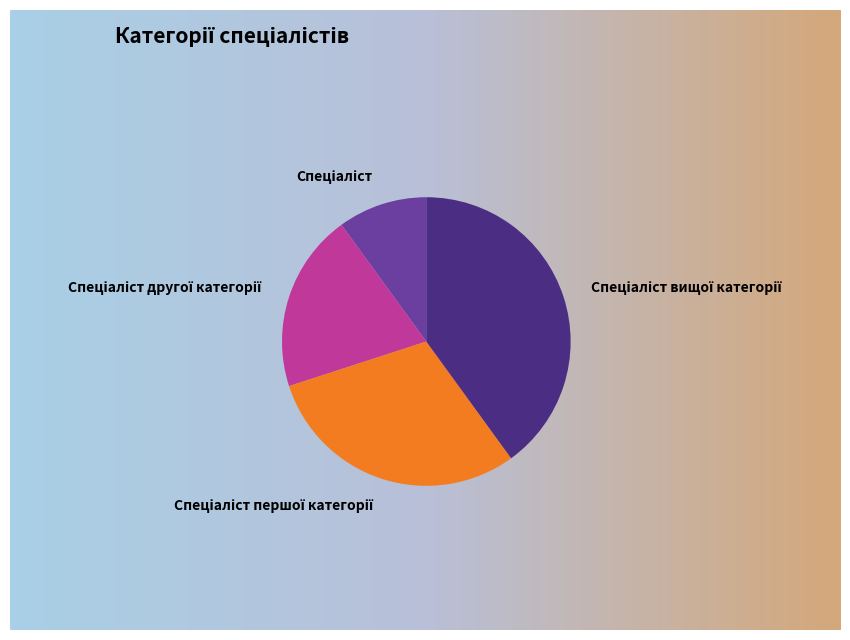

Which category has the biggest portion of the pie?

Спеціаліст вищої категорії